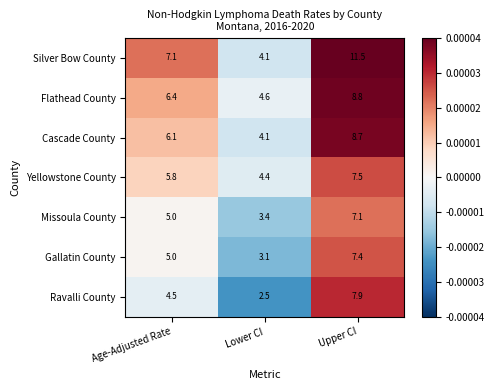

Which category has the highest value across all series?

Upper CI